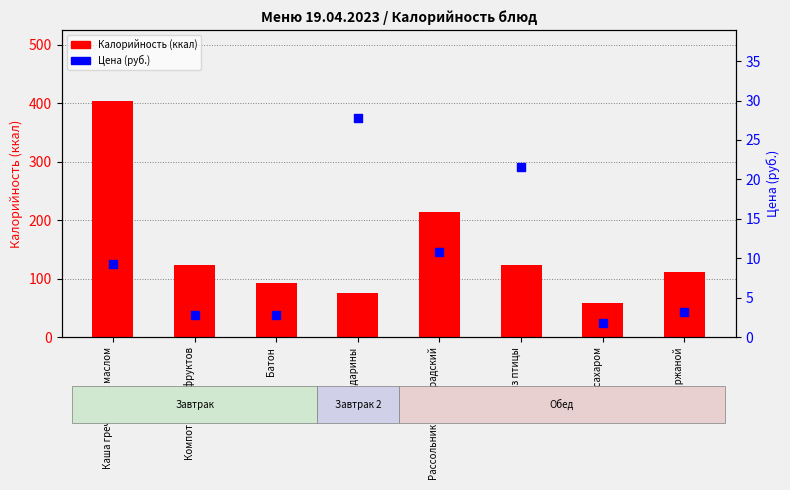

Which series reaches the minimum Y coordinate?

Цена (руб.)